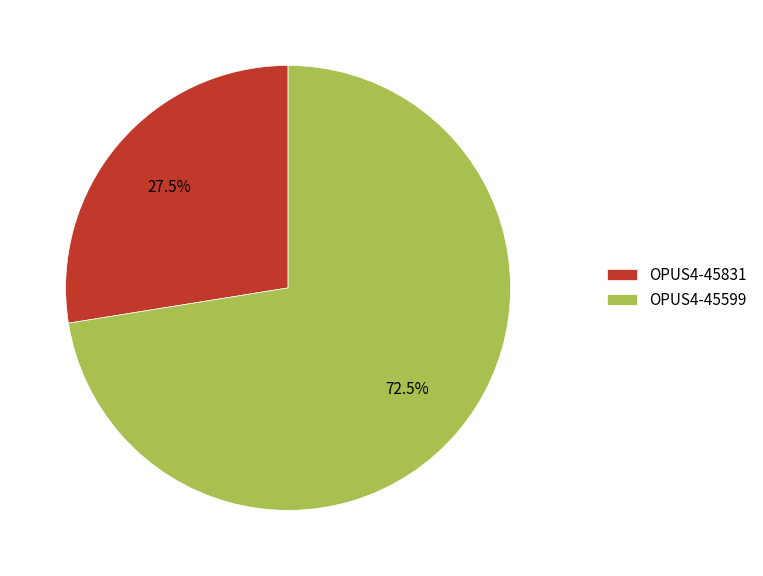

What percentage is NOT represented by OPUS4-45831?

72.5%